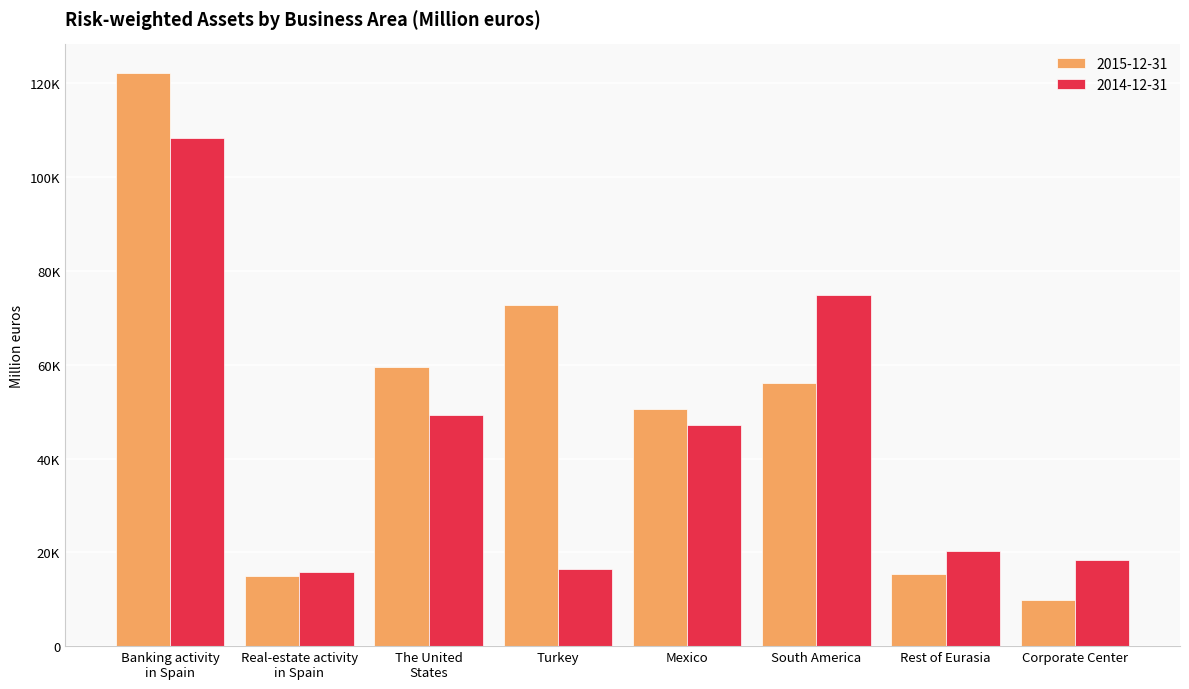

Are the bars grouped side by side (vs. stacked)?

Yes